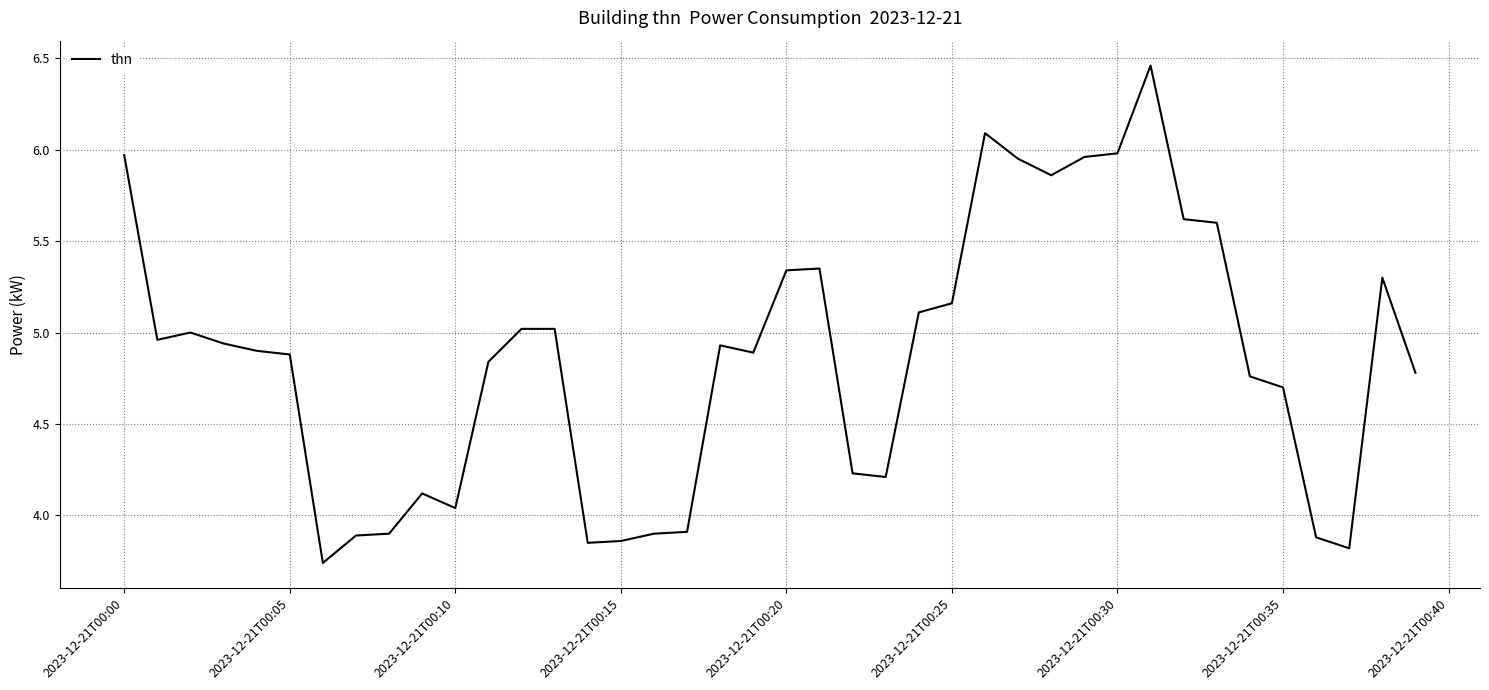

What is the difference between the maximum and minimum values?

2.7